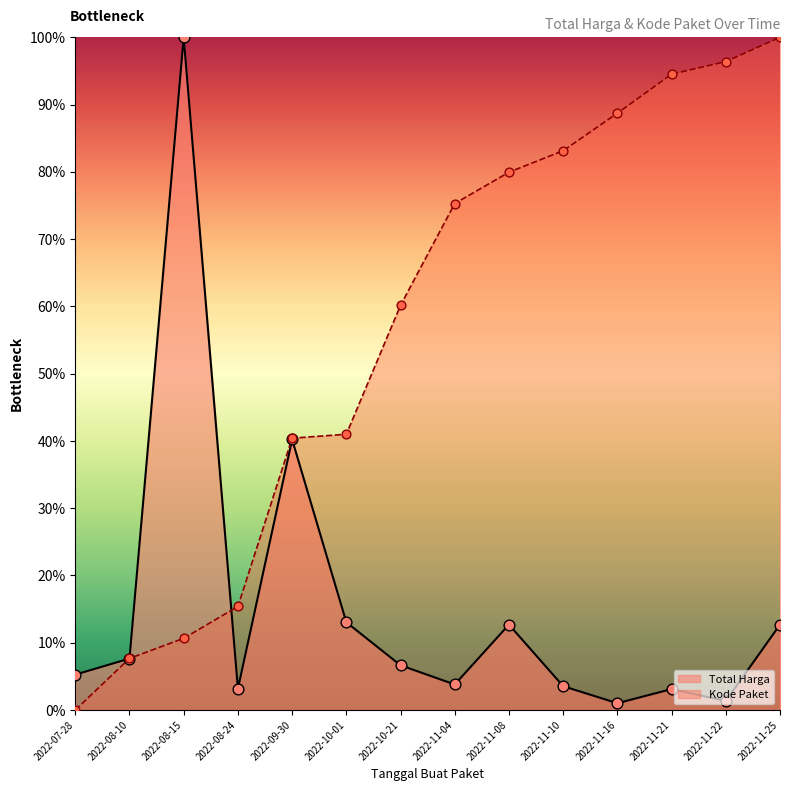

At which category is the sum across all series the highest?

2022-11-25